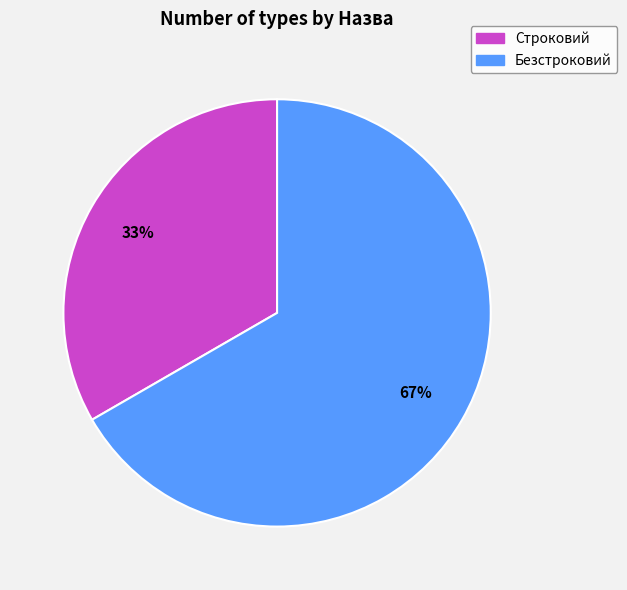

Which slice is the smallest?

Строковий